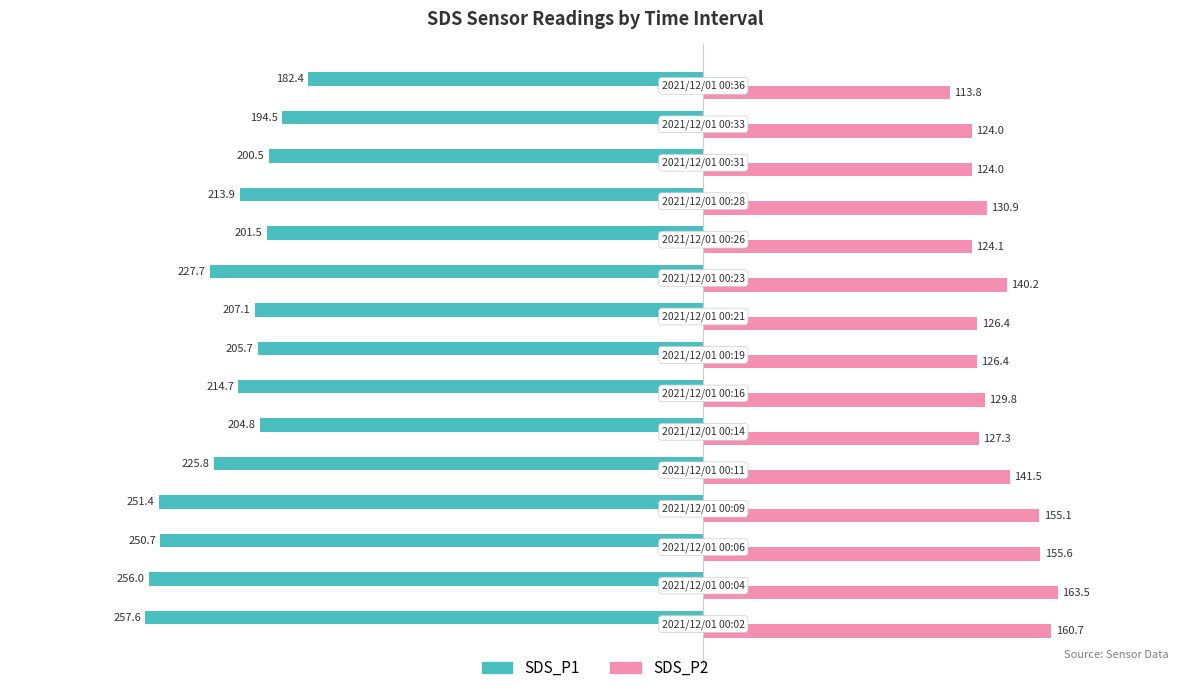

Which series has the largest range (max minus min)?

SDS_P1